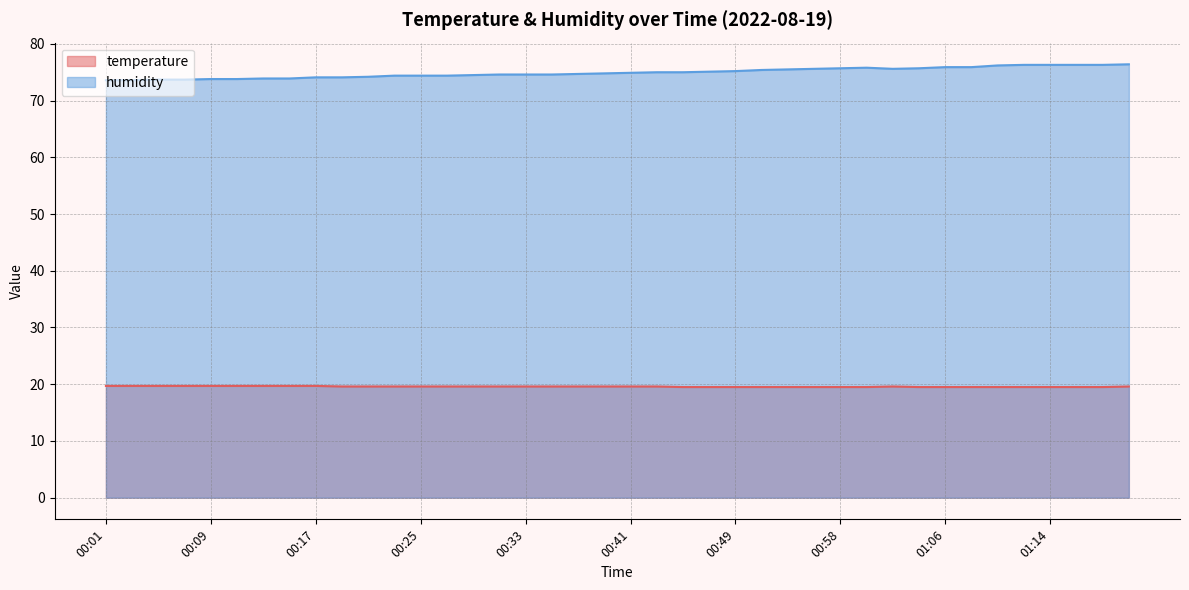

Between 01:06 and 00:07, which is larger?

00:07